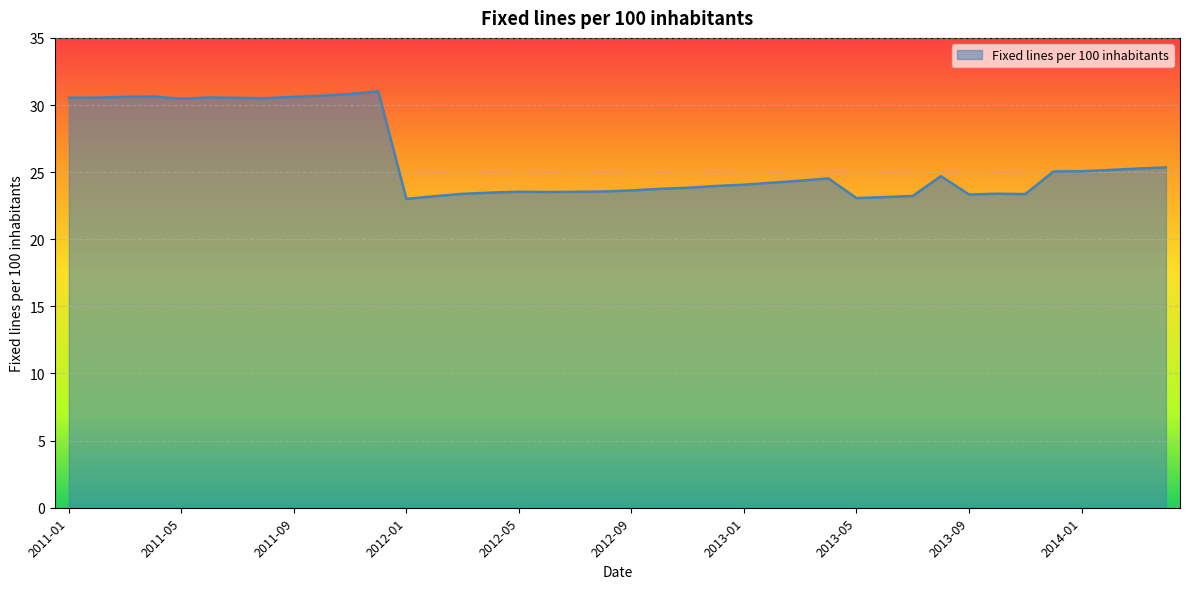

What is the difference between the maximum and minimum values?

8.0